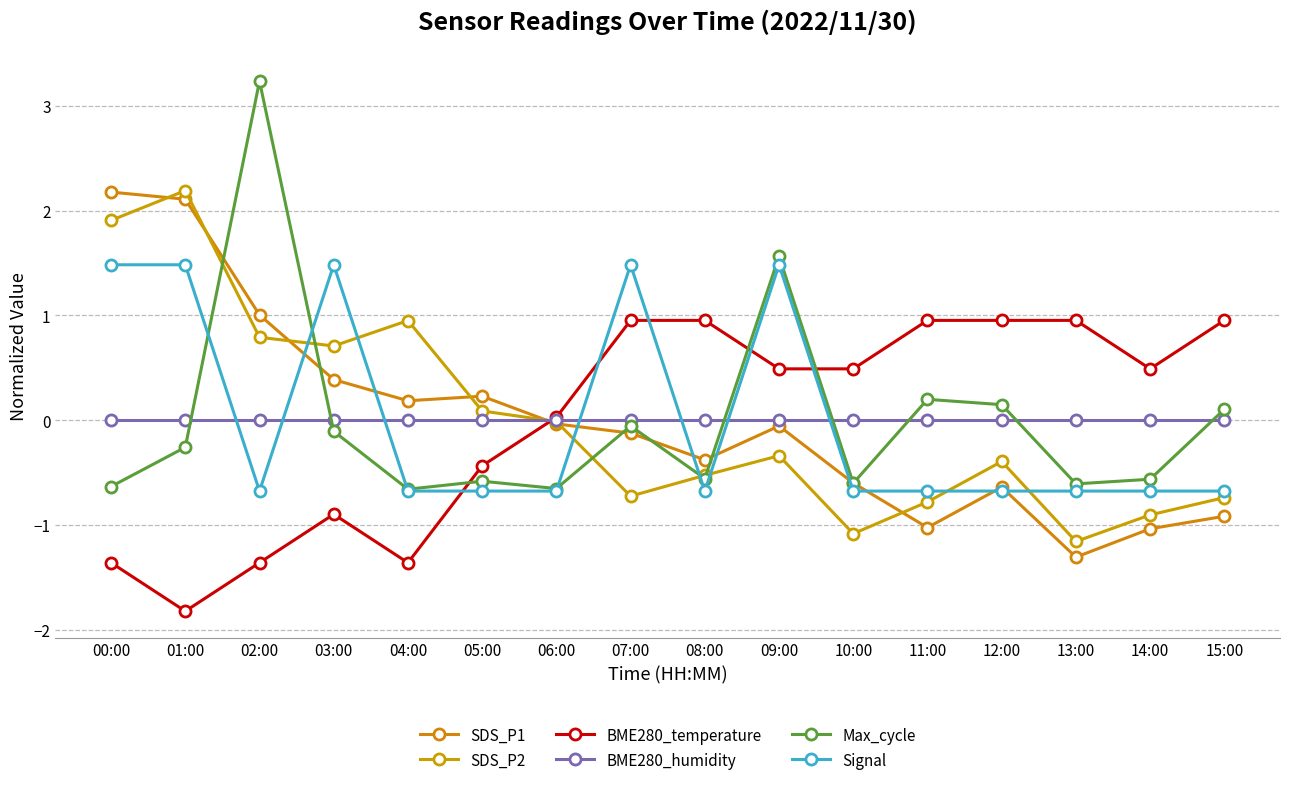

What is the spread (max minus min) of values at 06:00?

0.7